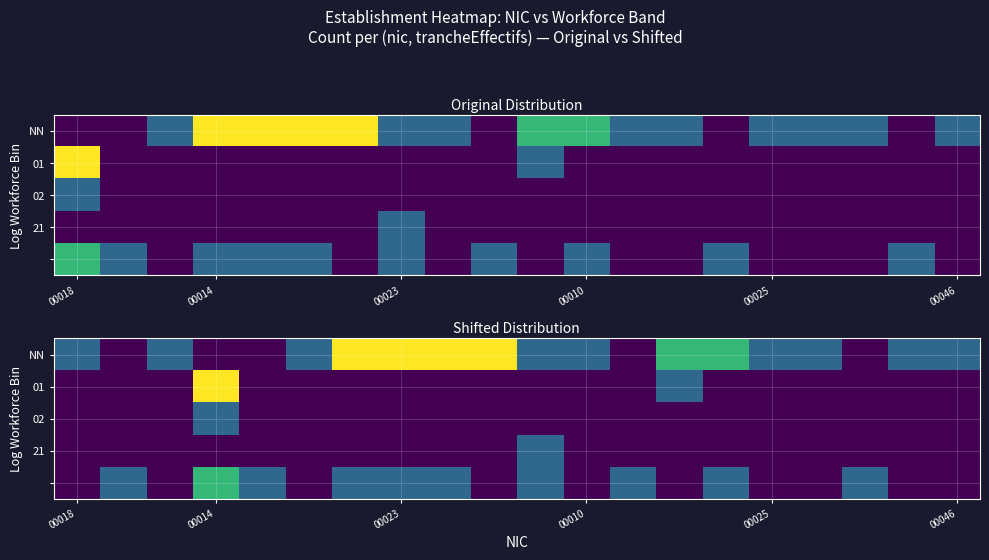

What is the difference between the highest and lowest values at 00014?

3